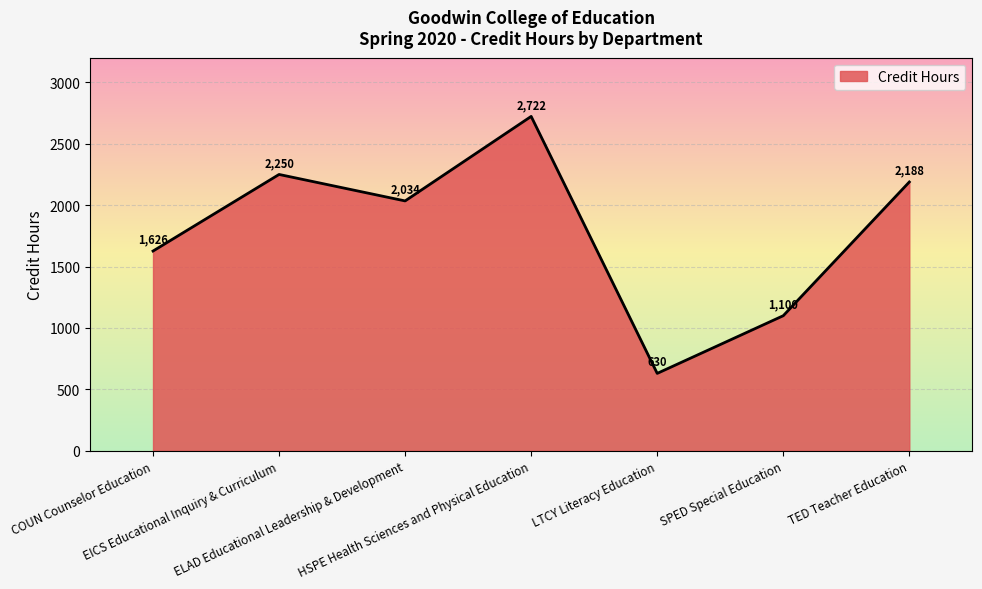

Is it true that the value at HSPE Health Sciences and Physical Education is 2722.0?

True